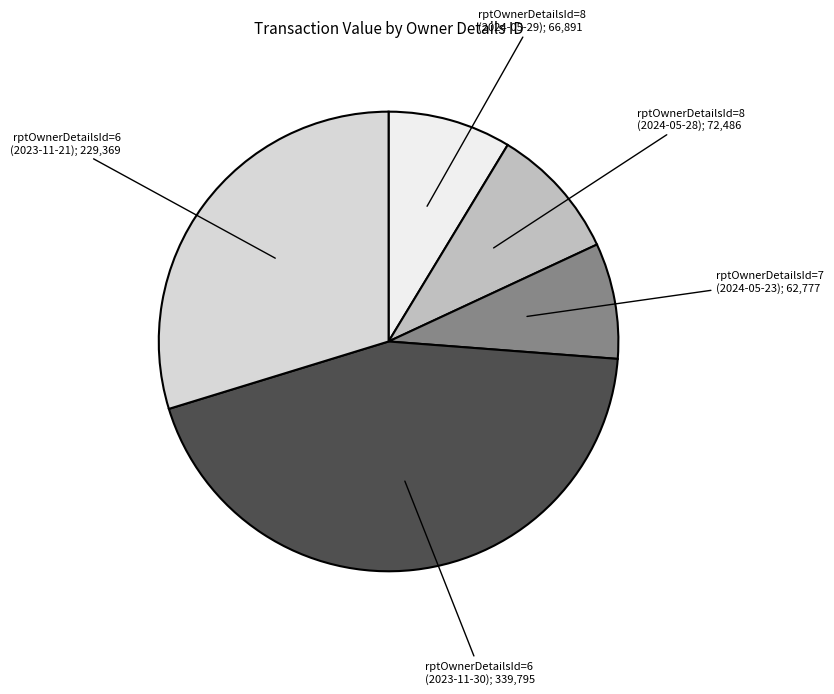

Is the sum of rptOwnerDetailsId=6 (2023-11-30); 339,795 and rptOwnerDetailsId=6 (2023-11-21); 229,369 greater than half?

Yes